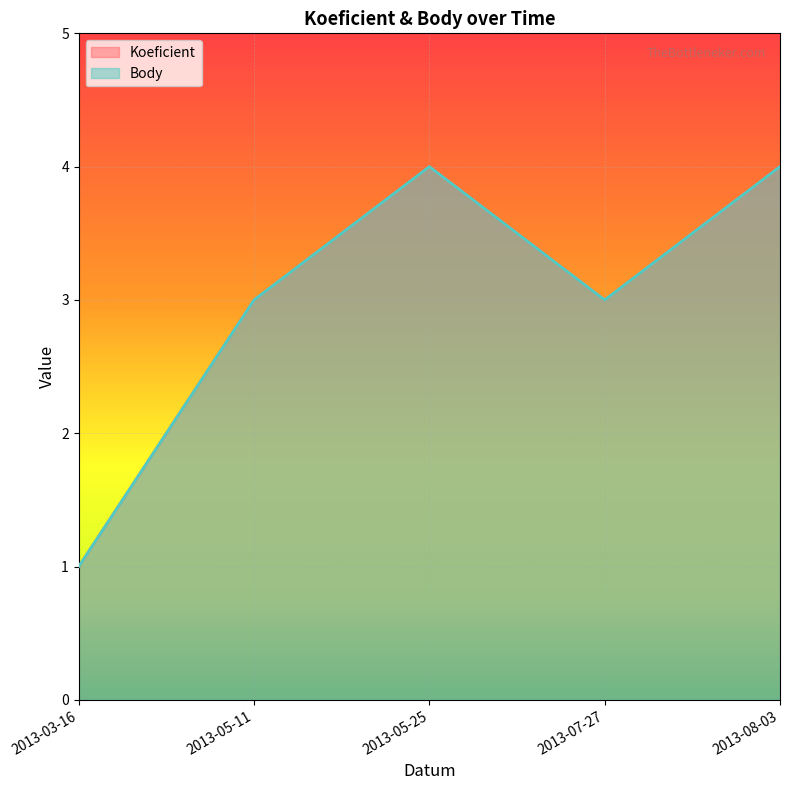

What value does the Koeficient series have at 2013-05-11?

3